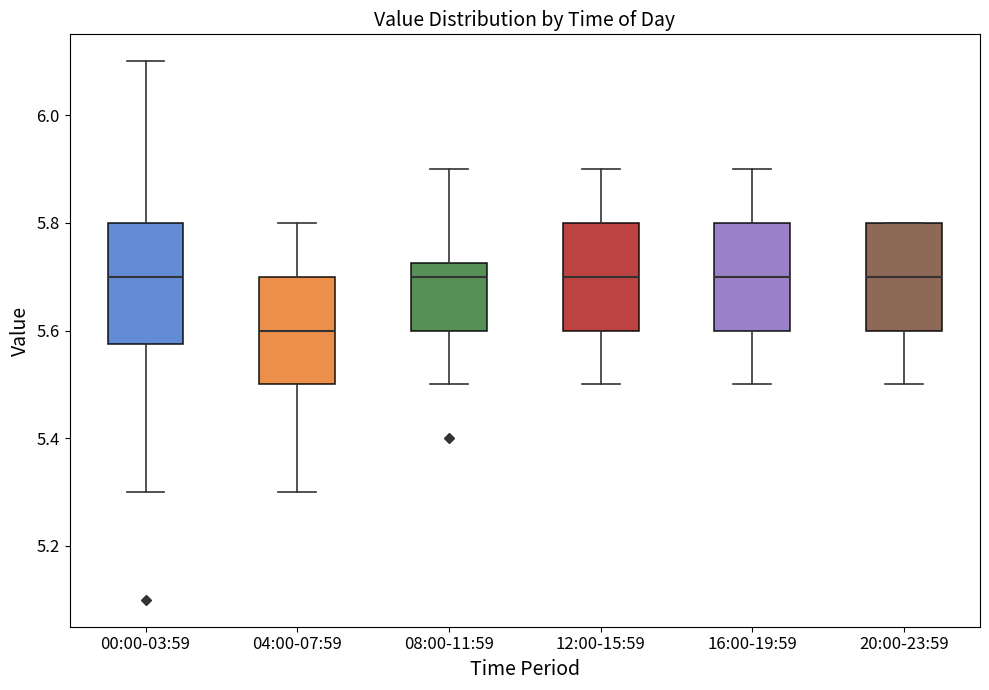

Which box has the lowest median line?

04:00-07:59